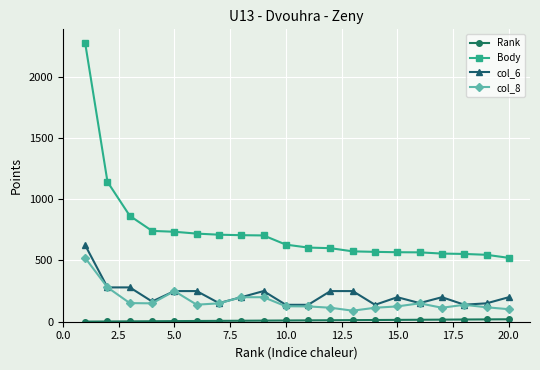

True or false: Body and col_6 cross at least once.

False